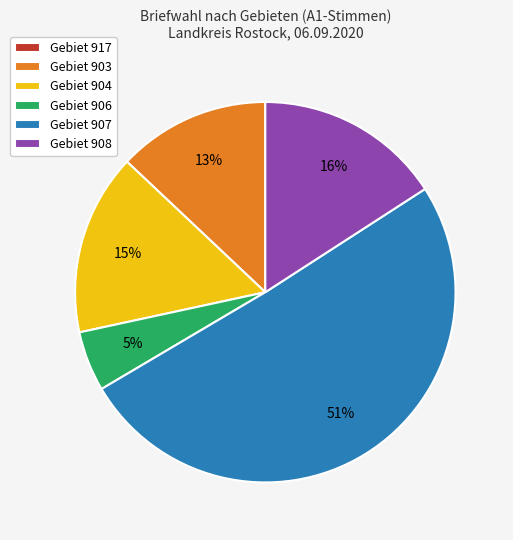

Do Gebiet 906 and Gebiet 907 together represent more than half of the pie?

Yes